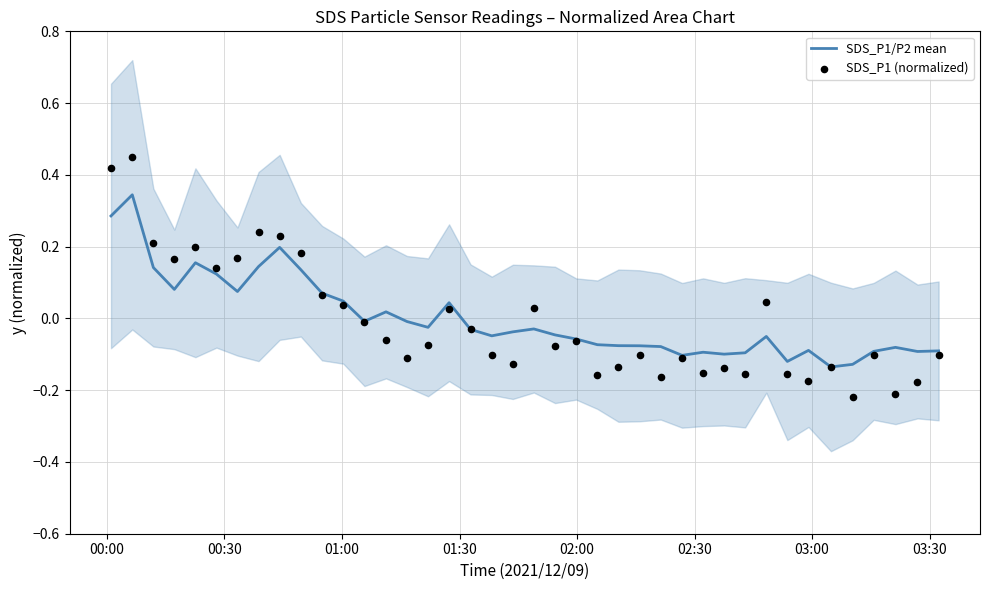

Which series contains the highest Y value?

SDS_P1 (normalized)